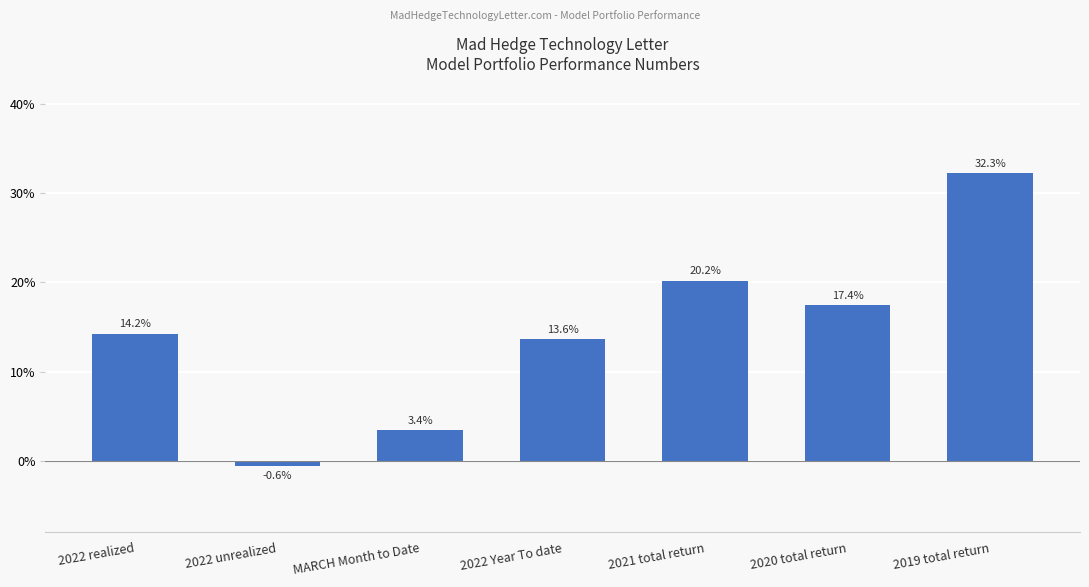

Are the bars horizontal?

No